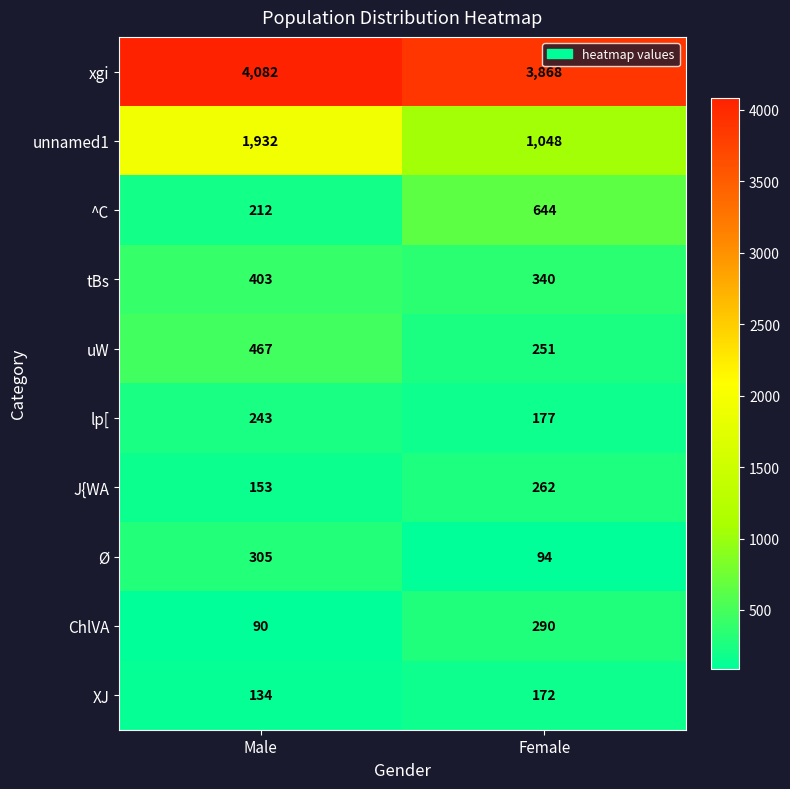

Which series has the largest range (max minus min)?

unnamed1